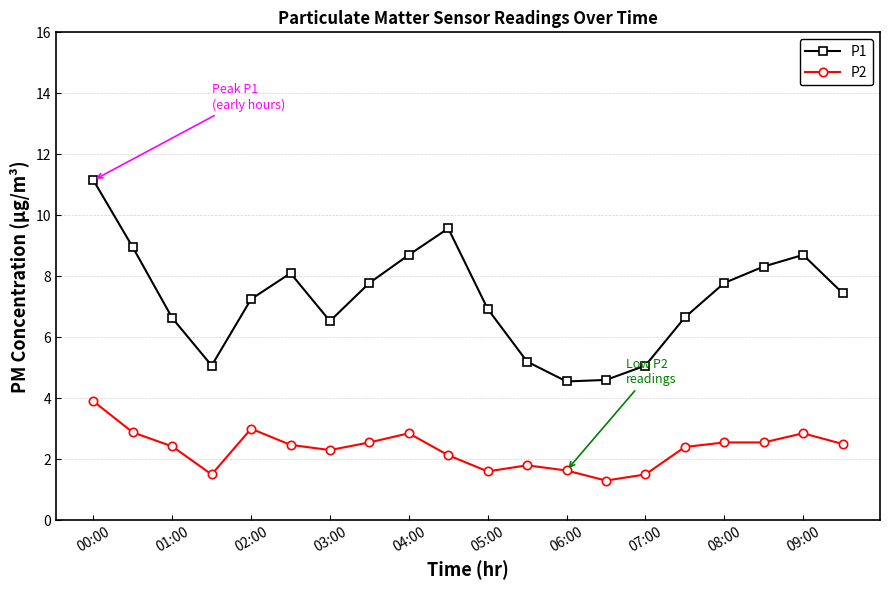

True or false: P2 and P1 intersect in this chart.

False